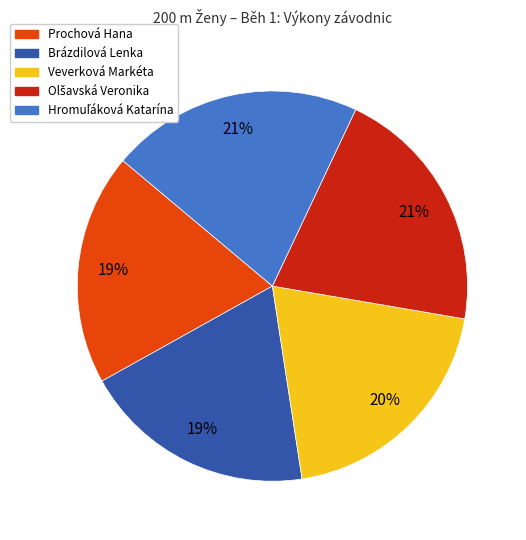

Does any single category account for the majority?

No